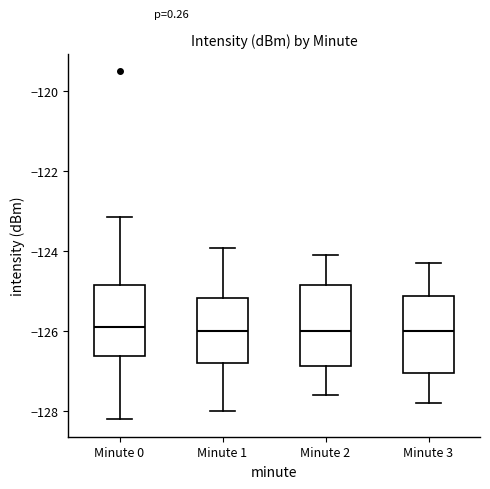

Where does the lower whisker of the box for Minute 3 end on the y-axis? The values are not printed on the chart, so give them approximately, as read against the axis.

-127.8